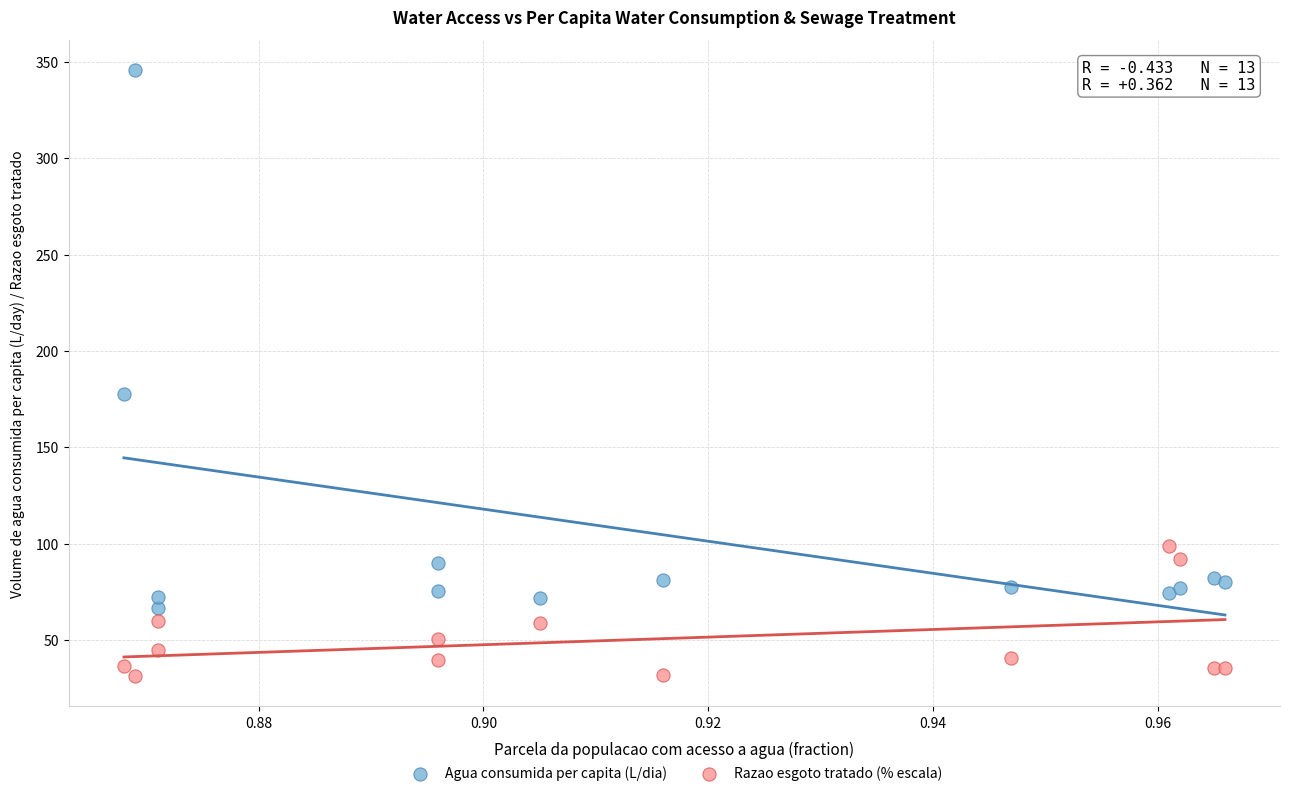

Which series has the widest spread of Y values?

Agua consumida per capita (L/dia)